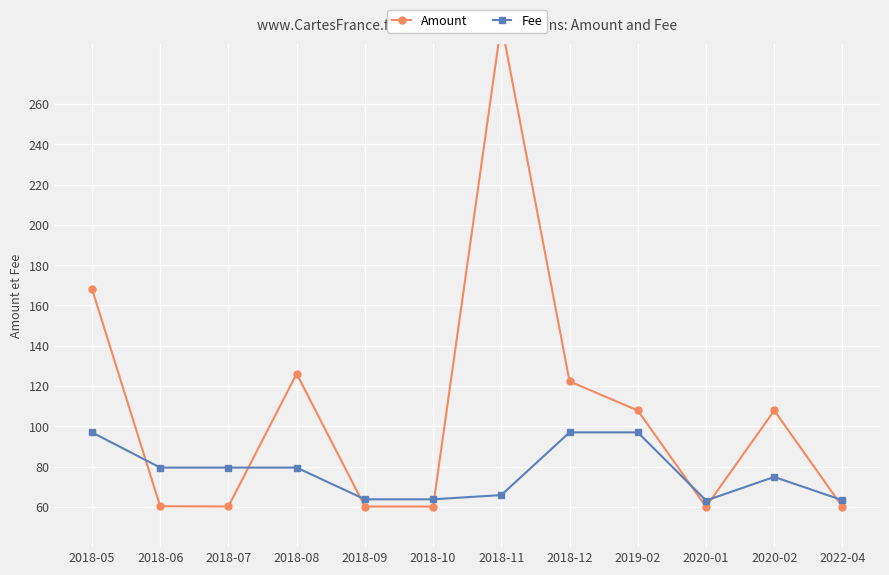

What is the sum of the Amount values at 2018-06 and 2022-04?

120.3